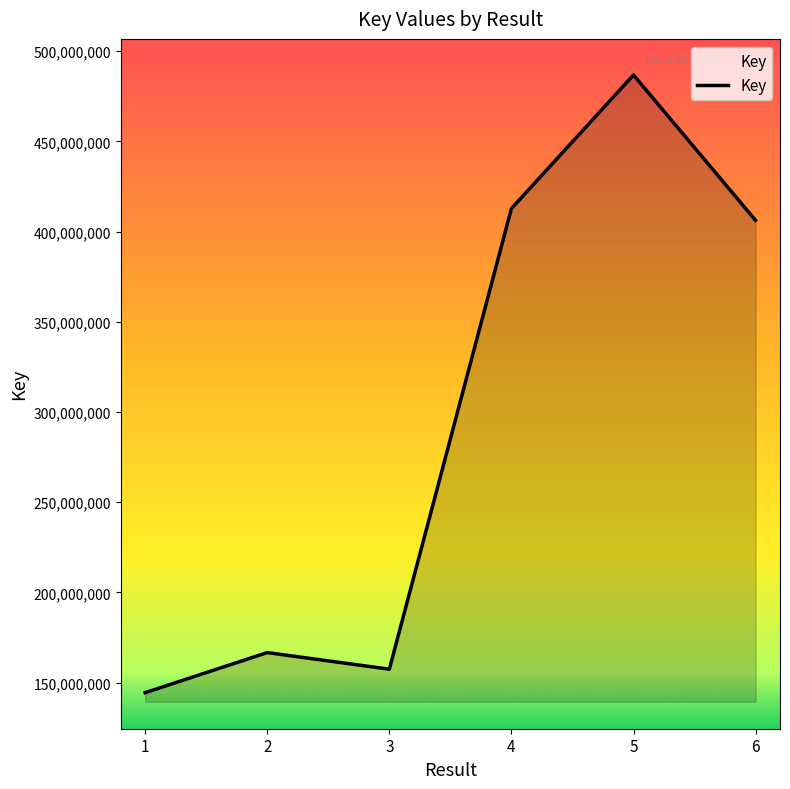

What is the smallest value displayed?

144484621